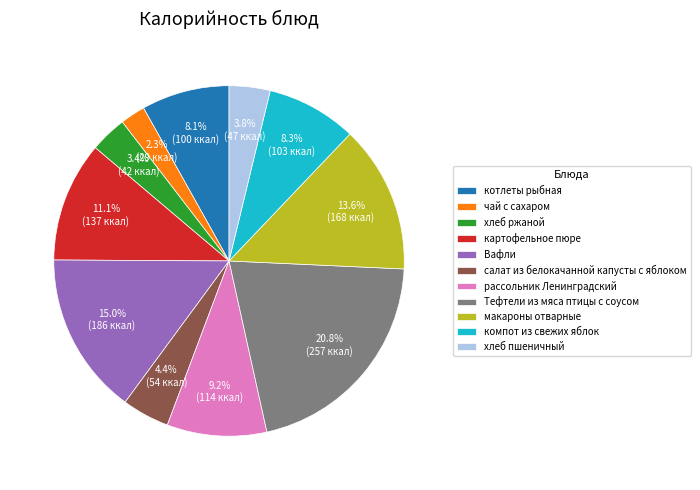

To the nearest percent, what percentage of the pie is макароны отварные?

14%